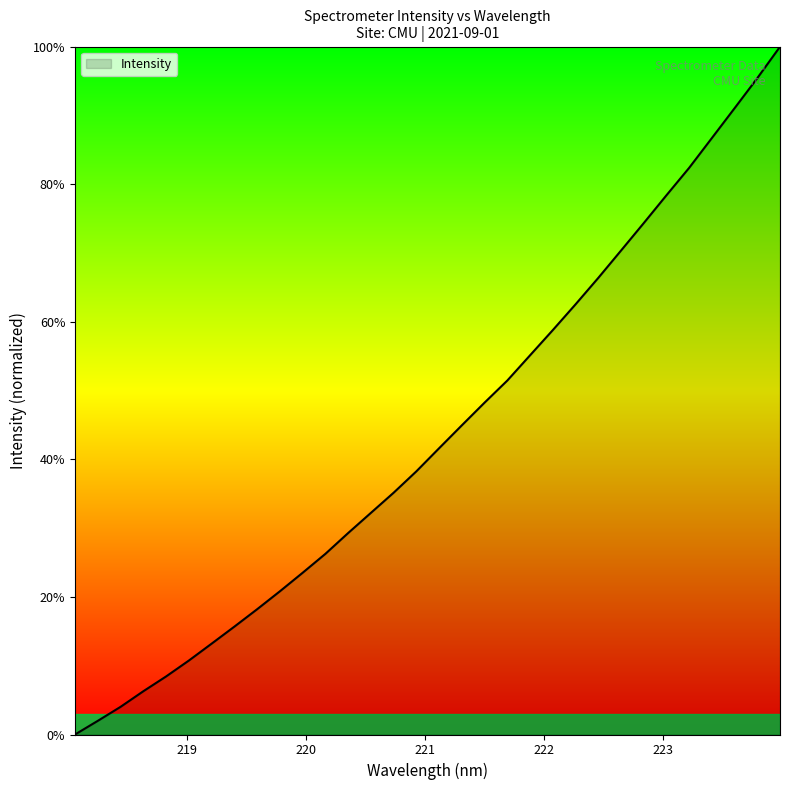

What is the greatest value displayed?

100.0